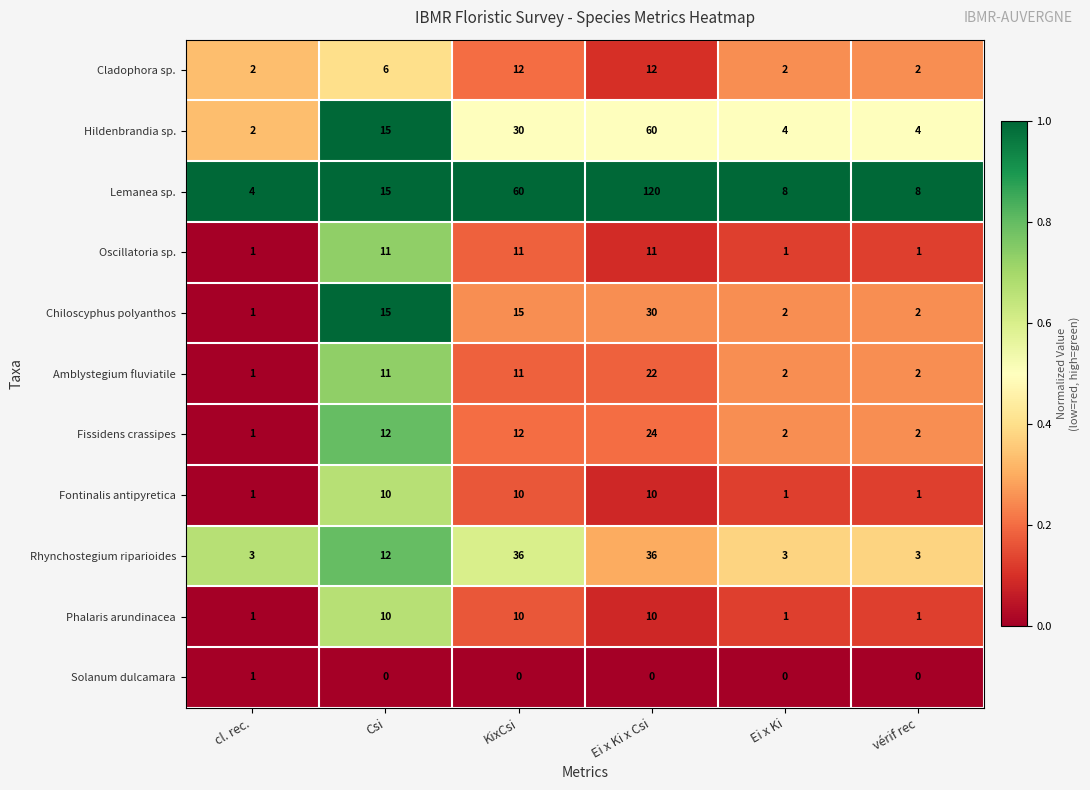

At which category is the sum across all series the highest?

Ei x Ki x Csi